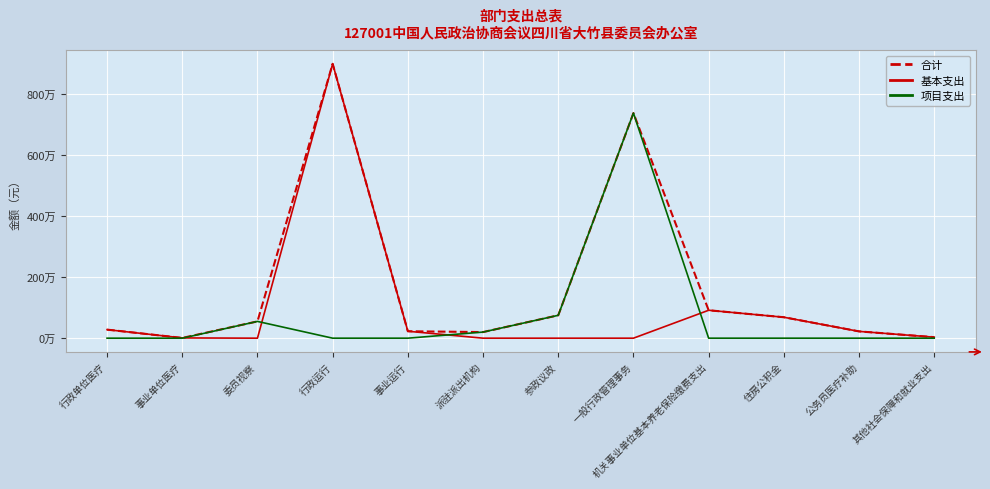

What is the difference between the 合计 values at 行政运行 and 其他社会保障和就业支出?

8964877.0